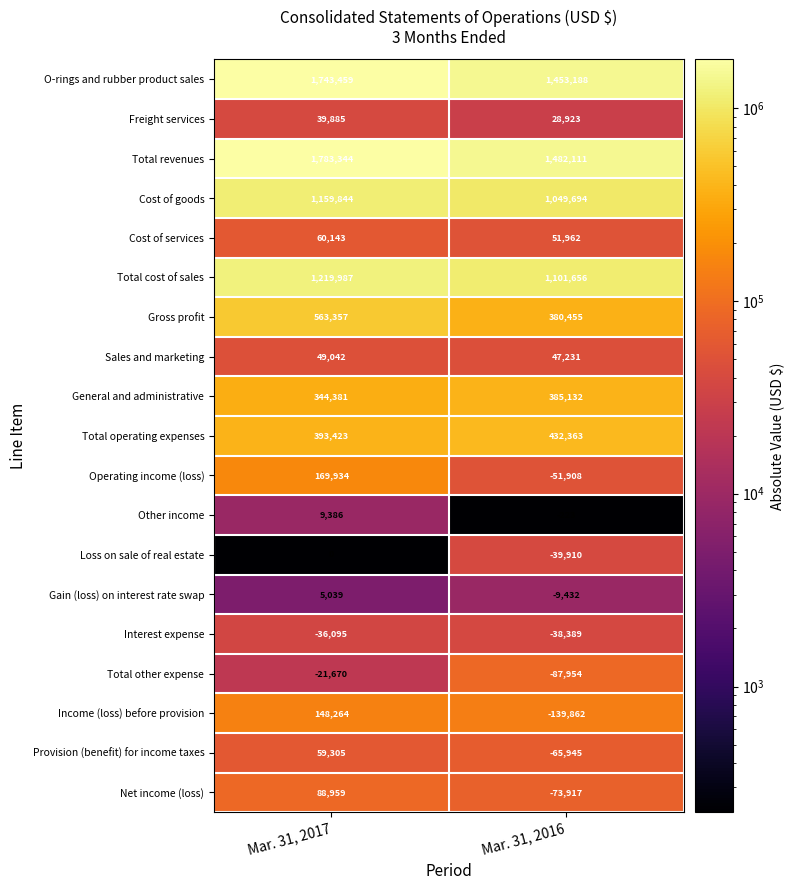

Is it true that Provision (benefit) for income taxes equals -41646 at Mar. 31, 2016?

False